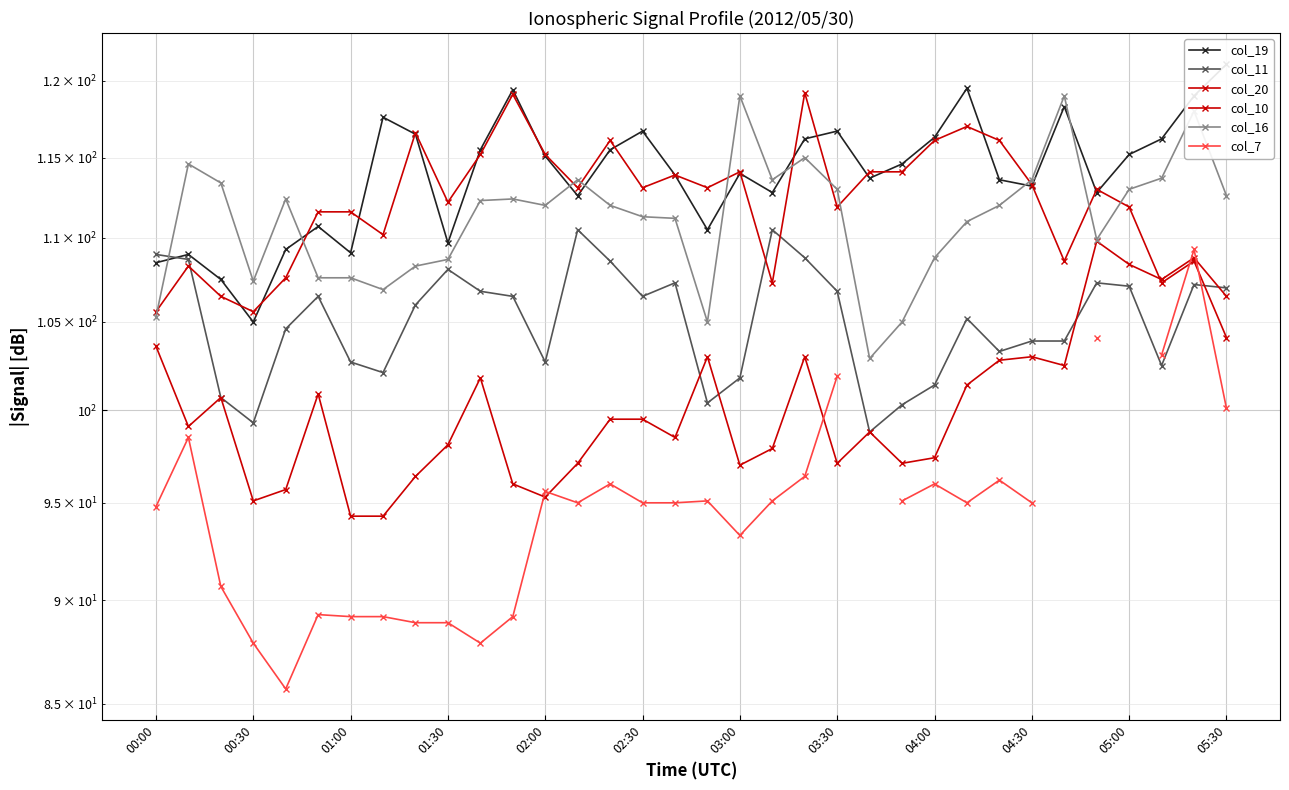

Is this an area chart (filled region under the line)?

No